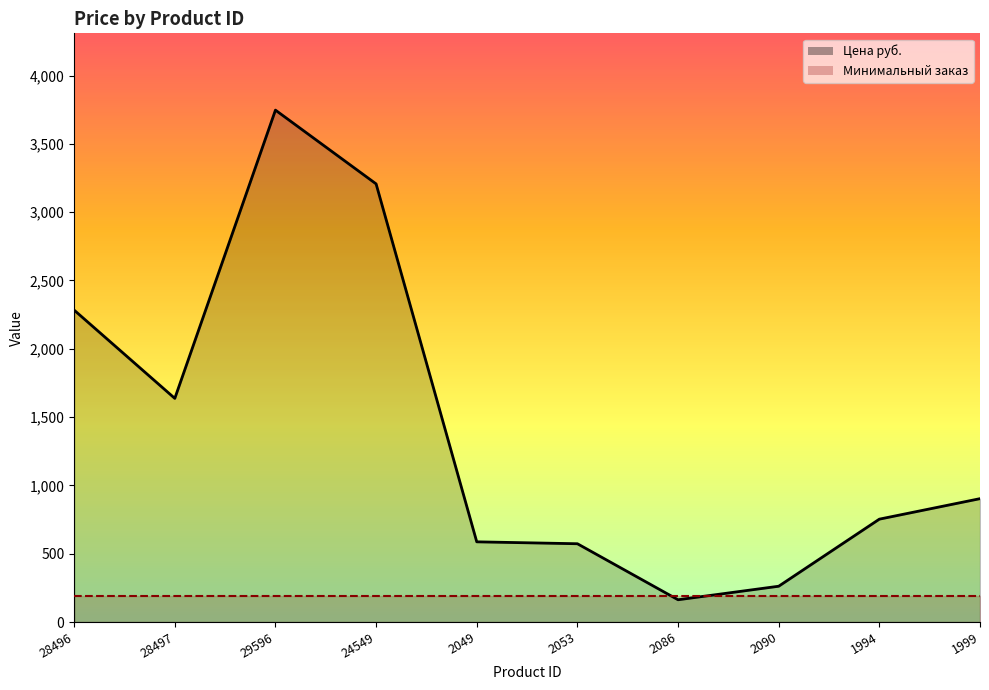

The chart shows a value of 349 at 1994. True or false?

False